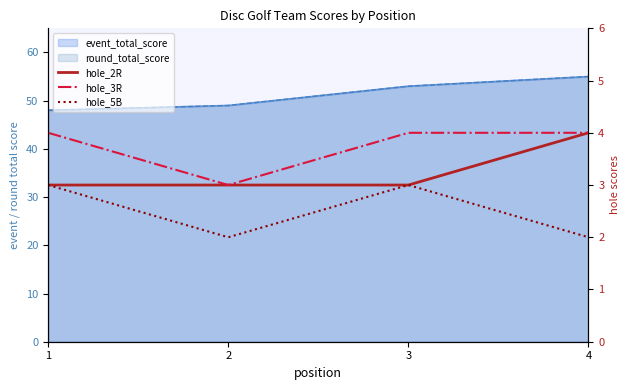

What is the value of the hole_2R point at the 4th from the left?

4